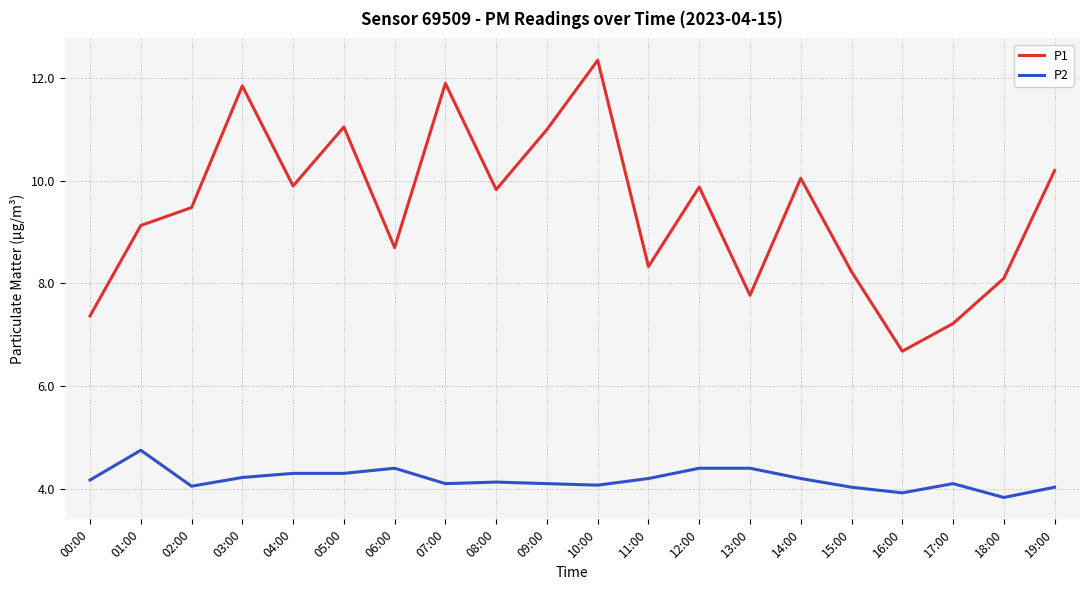

True or false: P2 and P1 cross at least once.

False